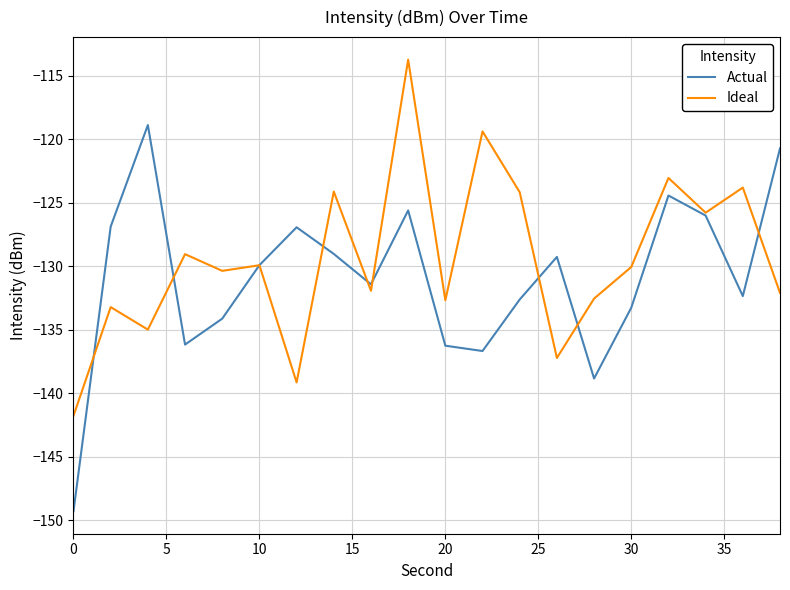

Rank the series by their maximum value, from lowest to highest.

Actual, Ideal